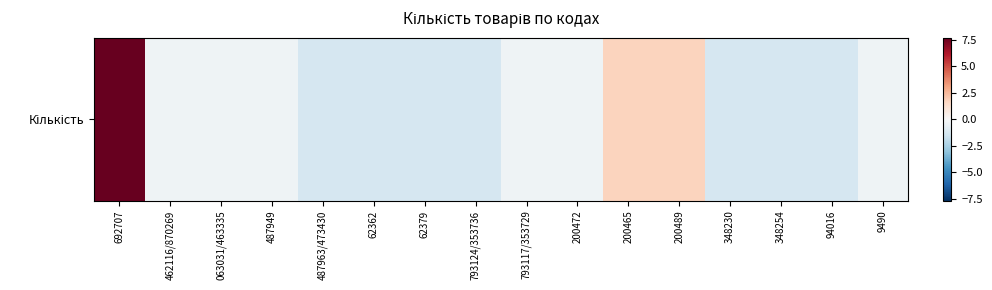

Reading left to right, list all the values displayed in this chart.

7.7	-0.3	-0.3	-0.3	-1.3	-1.3	-1.3	-1.3	-0.3	-0.3	1.7	1.7	-1.3	-1.3	-1.3	-0.3